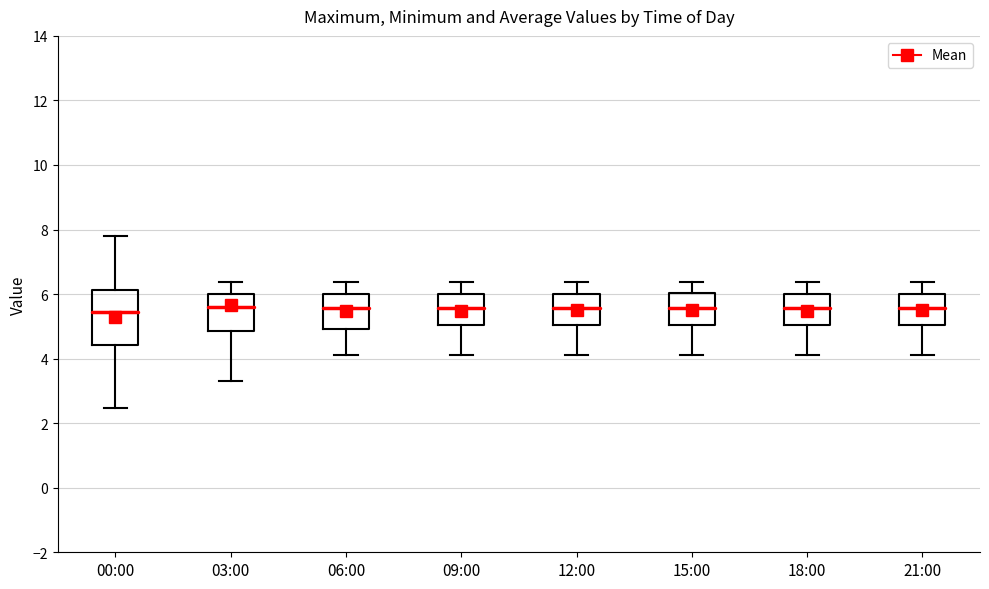

Reading left to right, transcribe this box plot: for each box, give where its median line is, the range the box spans, and where its two whiskers end, as read against the y-axis. The values are not printed on the chart, so give them approximately, as read against the axis.

00:00: median 5.4, box 4.4 to 6.2, whiskers 2.4 to 7.8
03:00: median 5.6, box 4.8 to 6.0, whiskers 3.4 to 6.4
06:00: median 5.6, box 5.0 to 6.0, whiskers 4.2 to 6.4
09:00: median 5.6, box 5.0 to 6.0, whiskers 4.2 to 6.4
12:00: median 5.6, box 5.0 to 6.0, whiskers 4.2 to 6.4
15:00: median 5.6, box 5.0 to 6.0, whiskers 4.2 to 6.4
18:00: median 5.6, box 5.0 to 6.0, whiskers 4.2 to 6.4
21:00: median 5.6, box 5.0 to 6.0, whiskers 4.2 to 6.4